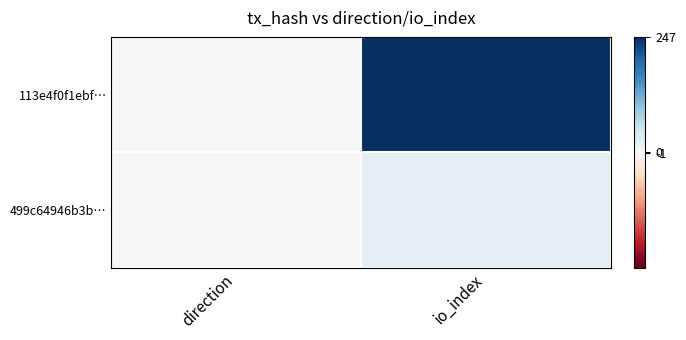

Between direction and io_index, which series saw the biggest shift?

113e4f0f1ebf…